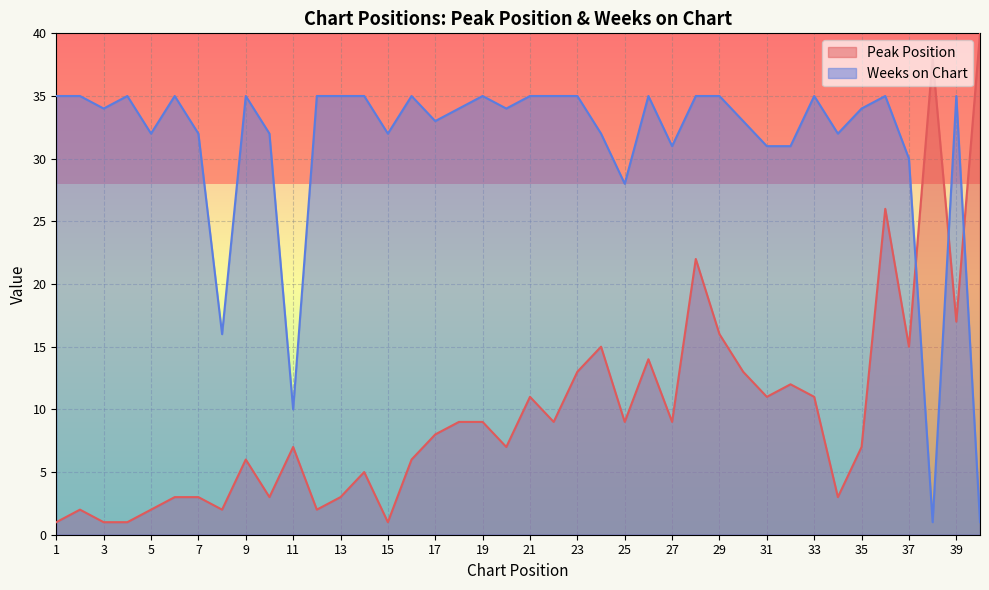

Reading left to right, list all the values displayed in this chart.

Peak Position: 1	2	1	1	2	3	3	2	6	3	7	2	3	5	1	6	8	9	9	7	11	9	13	15	9	14	9	22	16	13	11	12	11	3	7	26	15	38	17	40
Weeks on Chart: 35	35	34	35	32	35	32	16	35	32	10	35	35	35	32	35	33	34	35	34	35	35	35	32	28	35	31	35	35	33	31	31	35	32	34	35	30	1	35	1